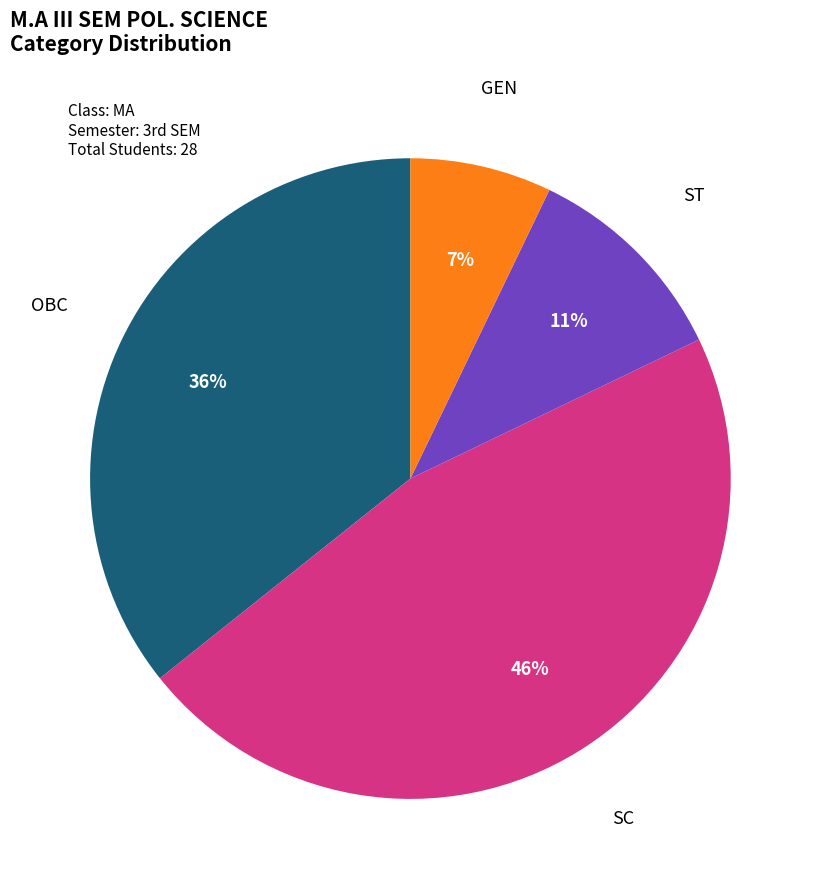

Is the sum of ST and SC greater than half?

Yes